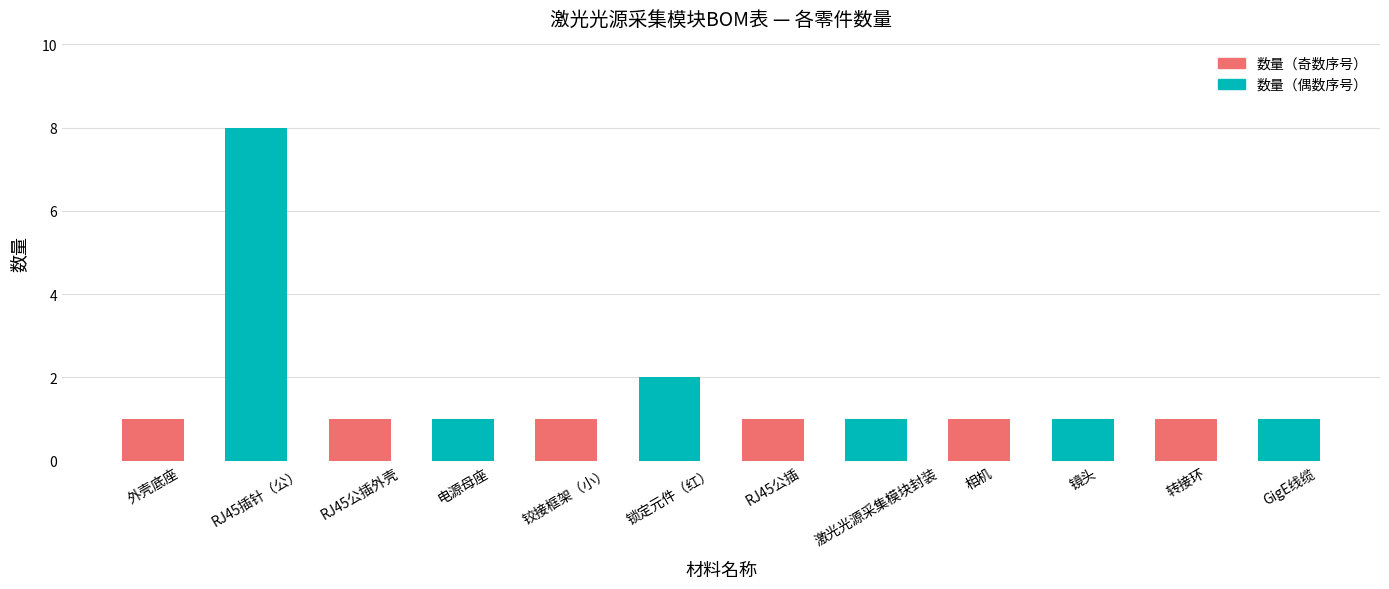

What is the difference between the maximum and minimum values?

7